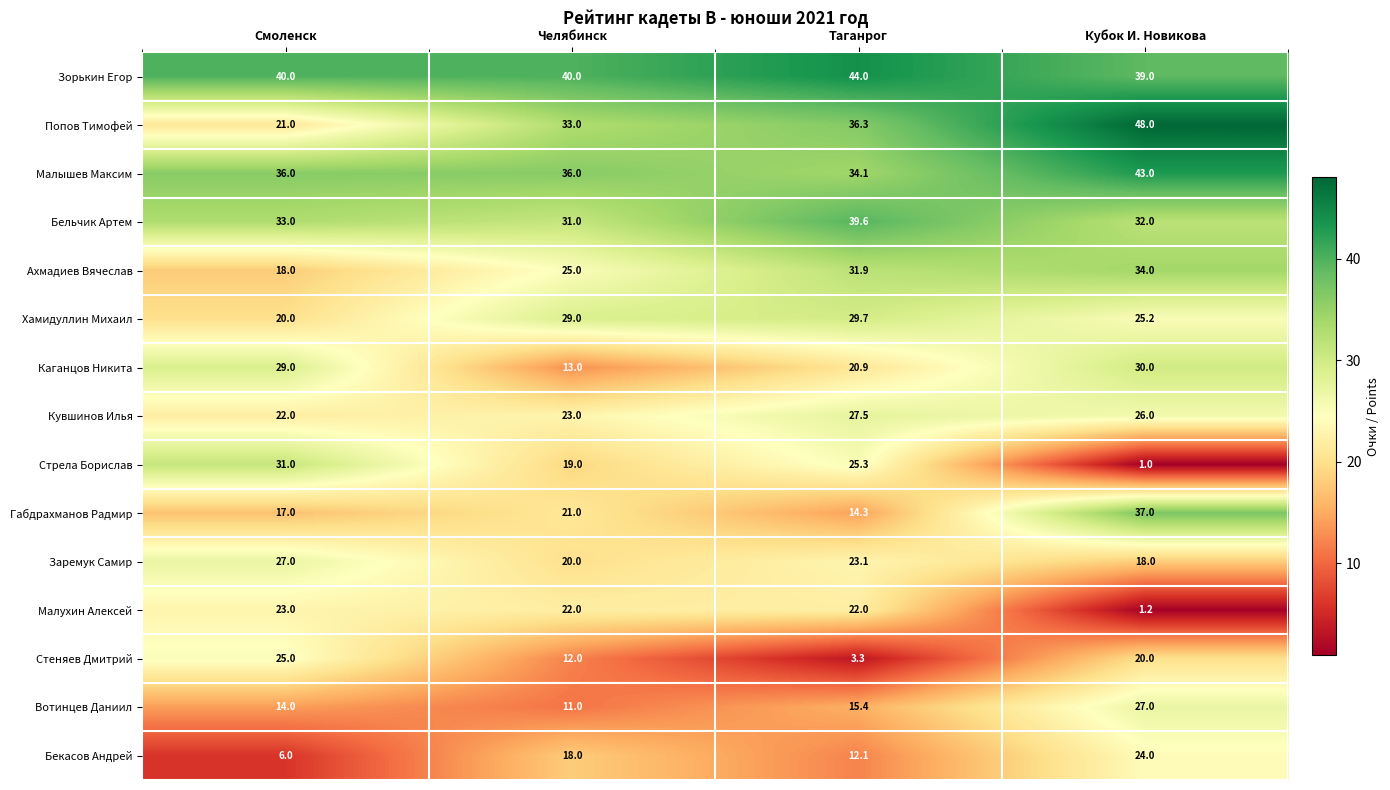

What value does the Габдрахманов Радмир series have at Челябинск?

21.0